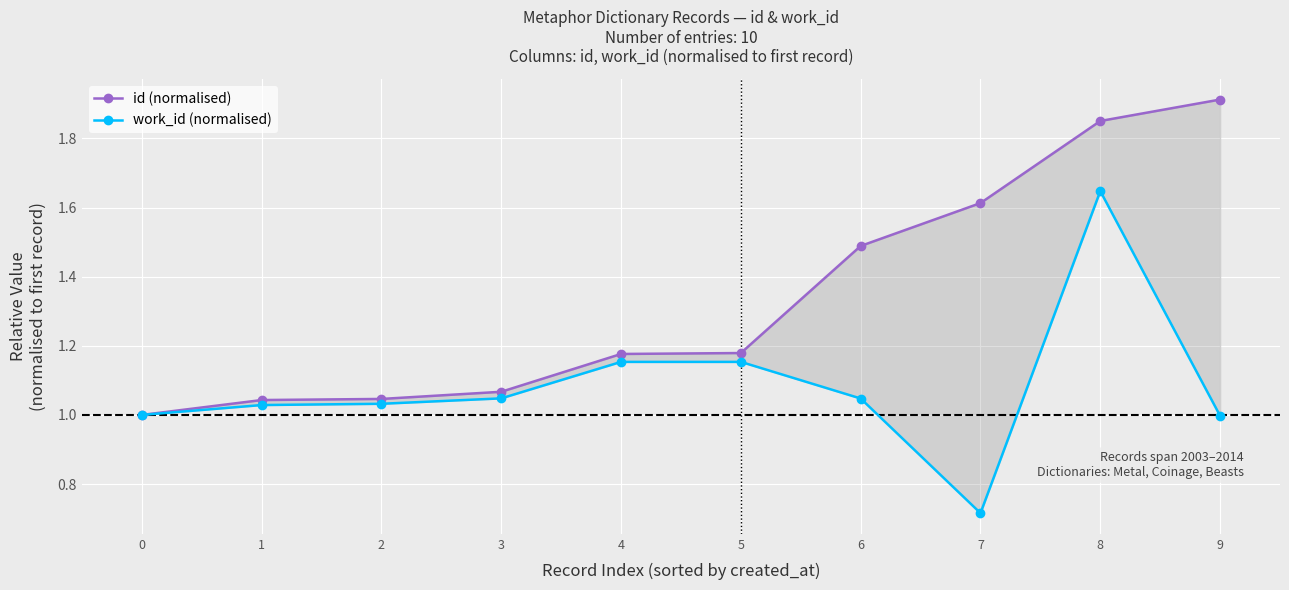

What is the average value of the id (normalised) series?

1.3